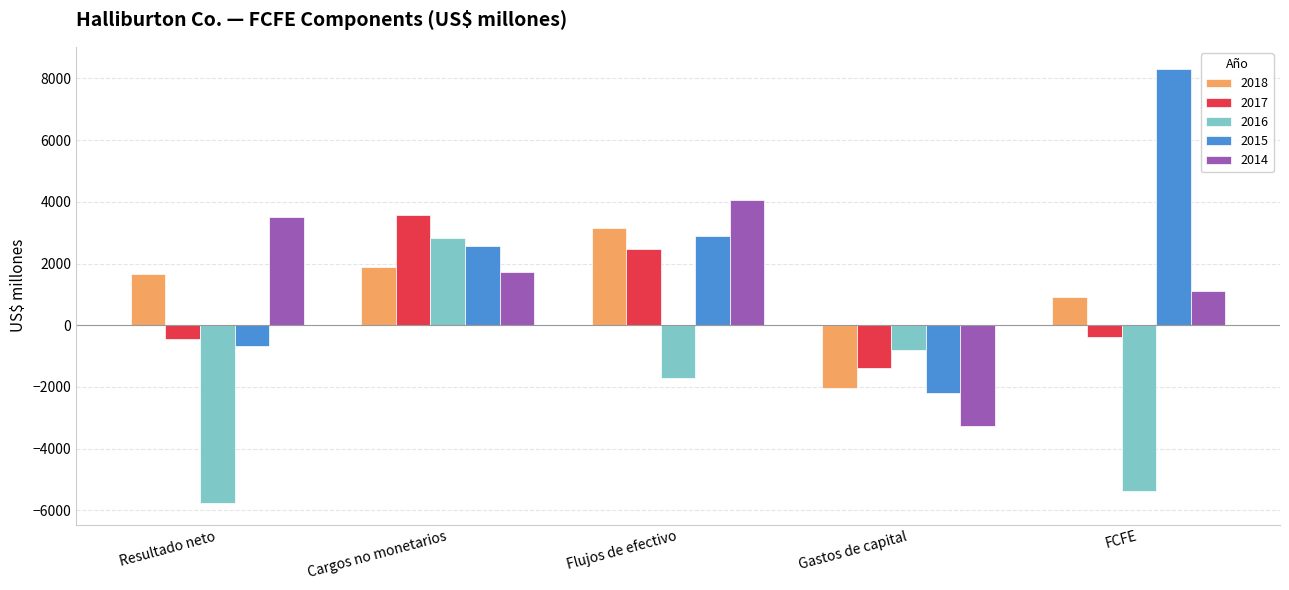

What is the minimum value for 2017?

-1373